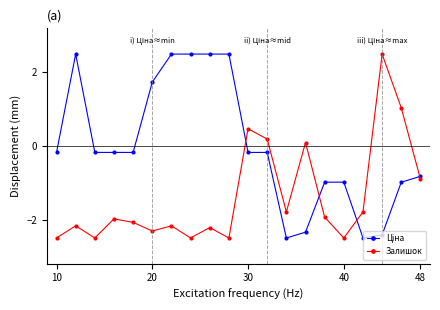

How many interior local peaks does the Залишок series have?

7